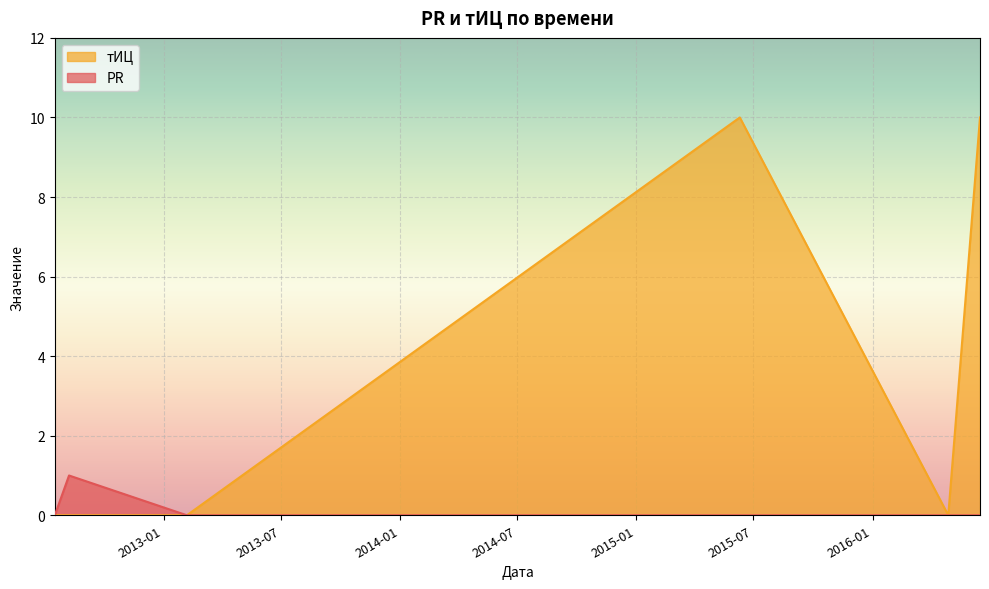

What position from the left is 2013-02-06?

3